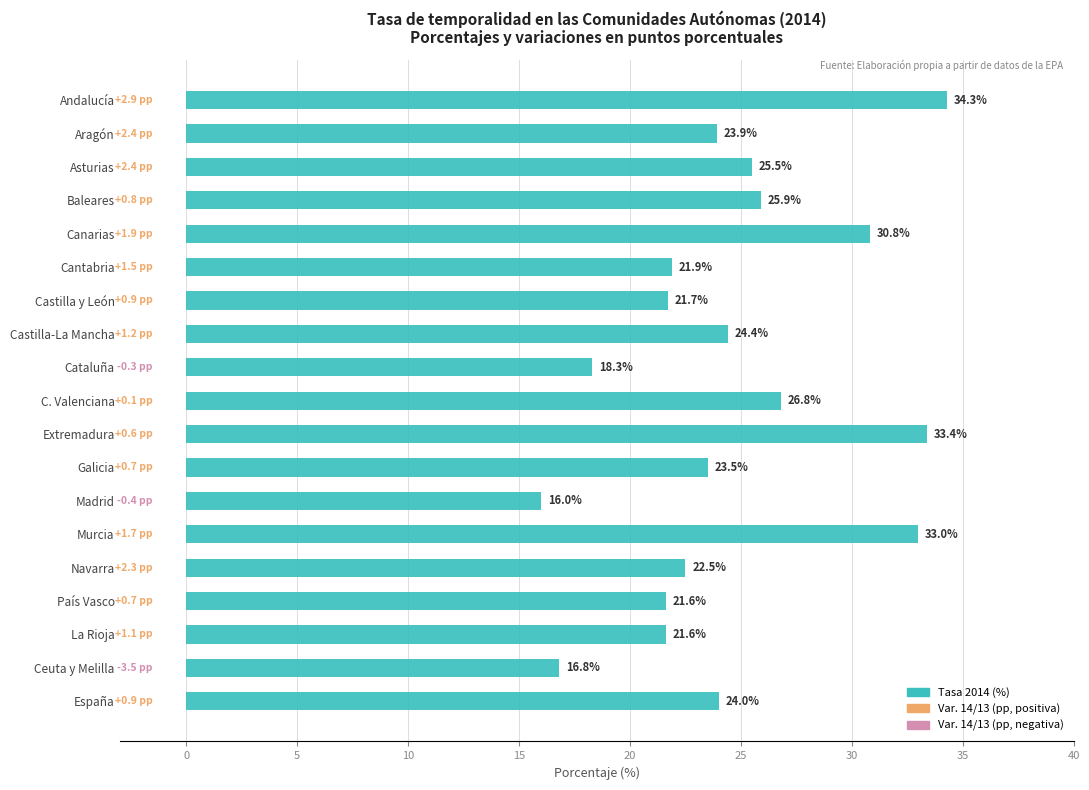

Does the chart contain any negative values?

No